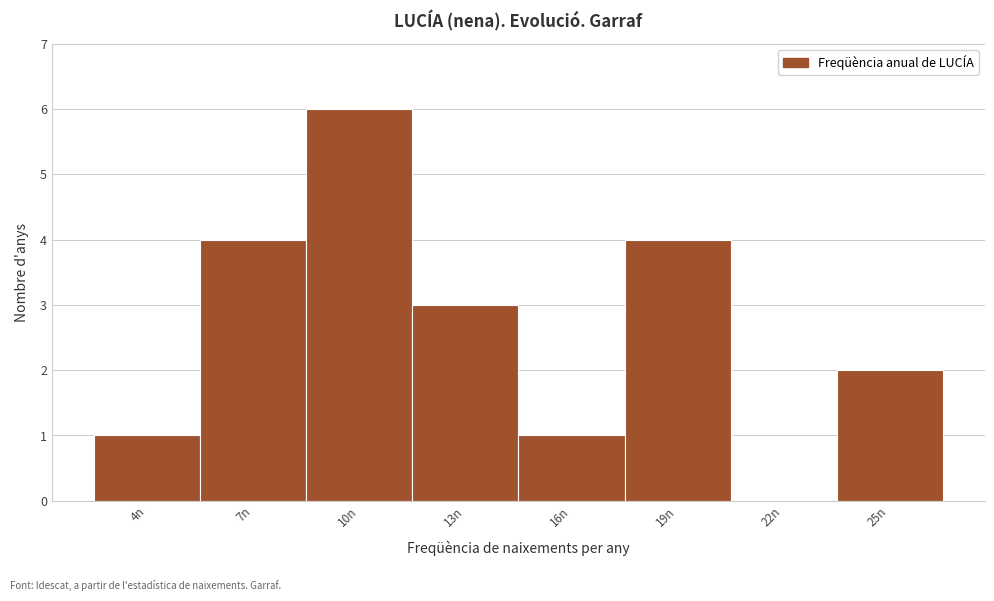

Reading right to left, extract all data points from this chart.

25n=2	22n=0	19n=4	16n=1	13n=3	10n=6	7n=4	4n=1